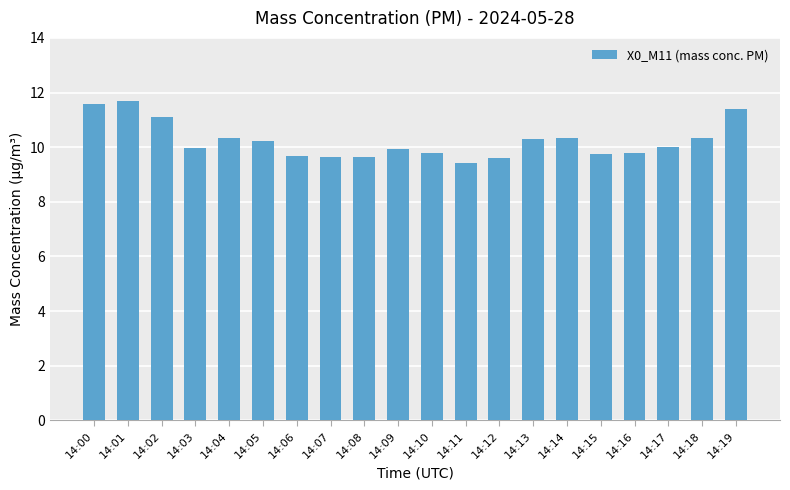

Approximately how many times larger is the value at 14:07 compared to 14:08?

1.0